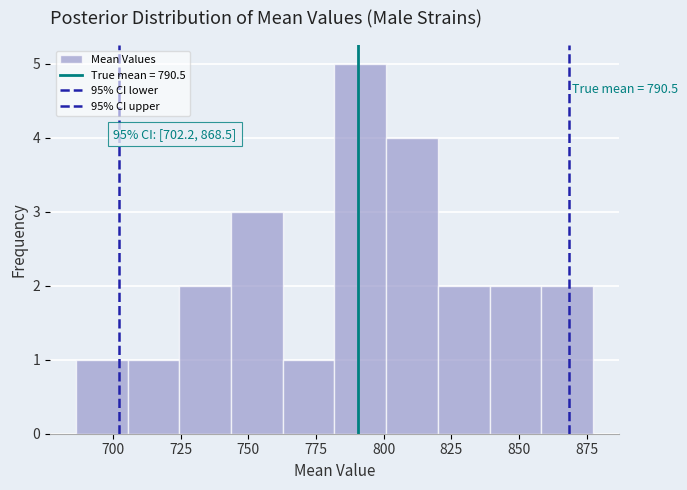

Read against the x-axis, roughly where is the centre of the tallest bar?

790